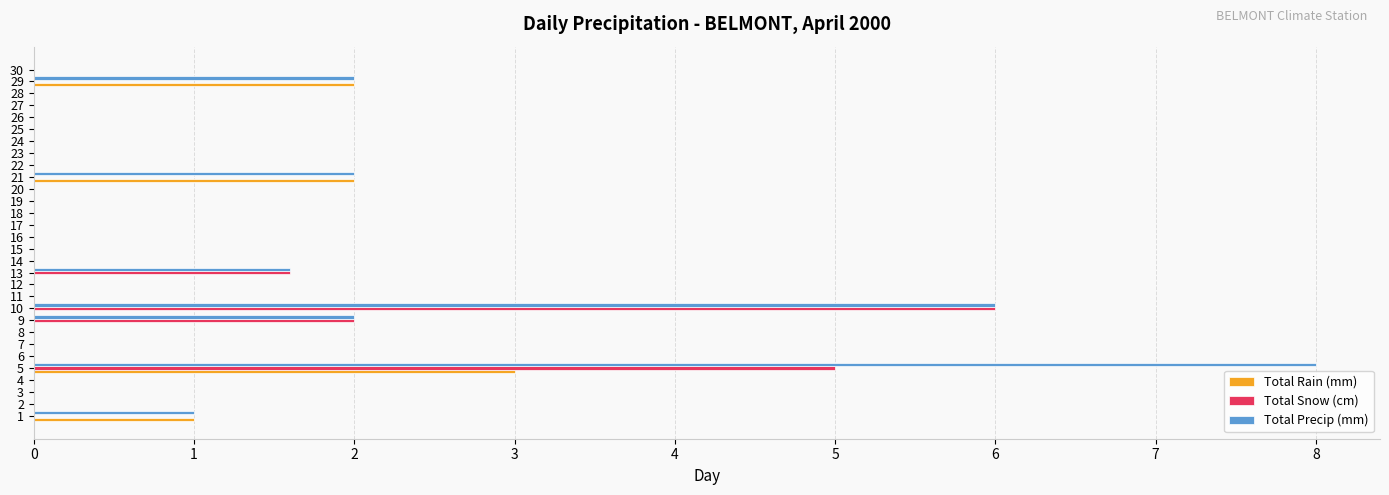

Which category has the highest value in the Total Precip (mm) series?

5